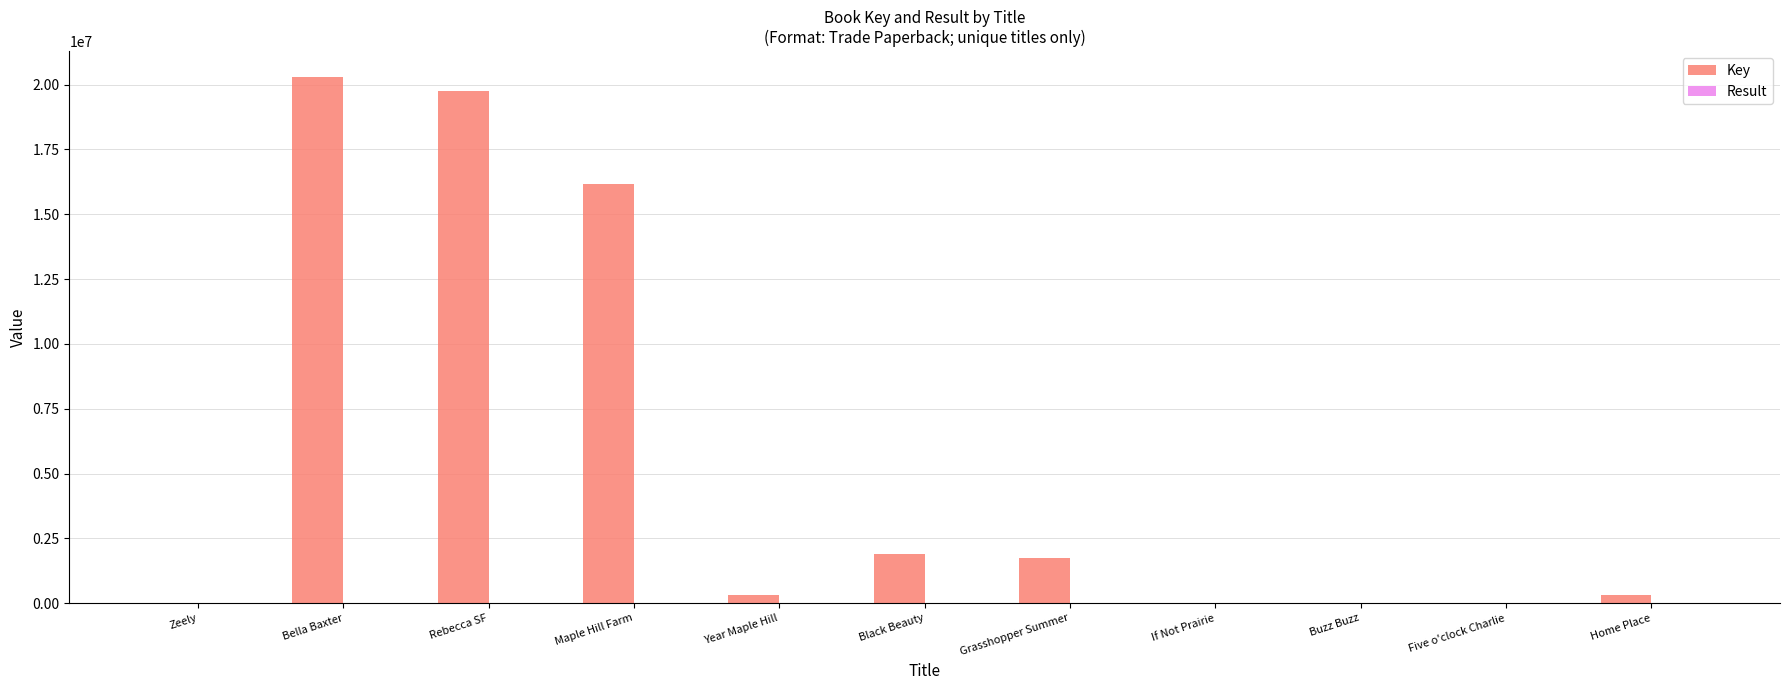

Does the chart contain stacked bars?

No